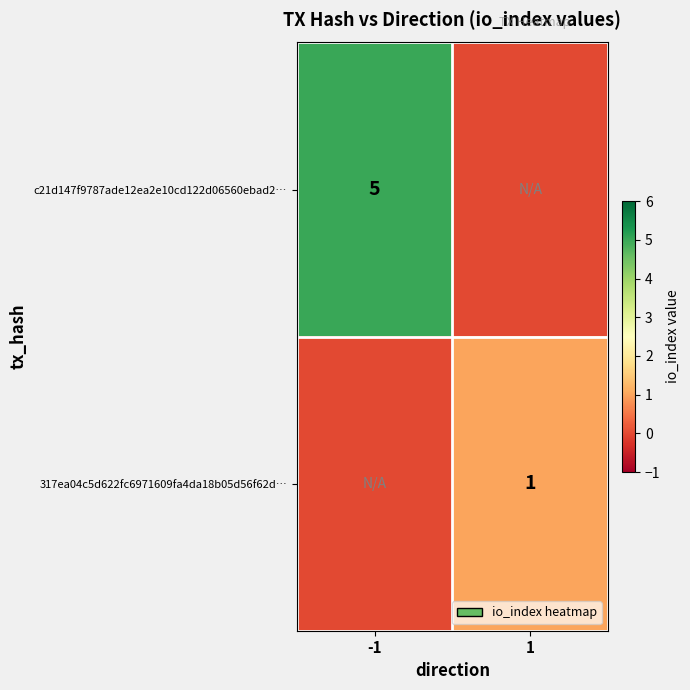

The value of c21d147f9787ade12ea2e10cd122d06560ebad2… at -1 is 2. True or false?

False